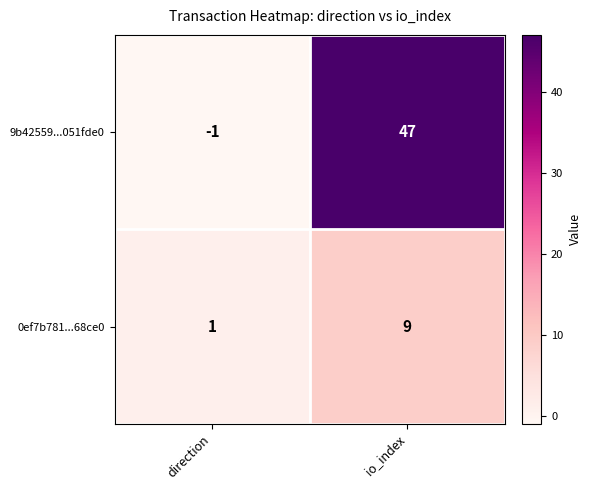

The 0ef7b781...68ce0 series shows 1 at direction. True or false?

True